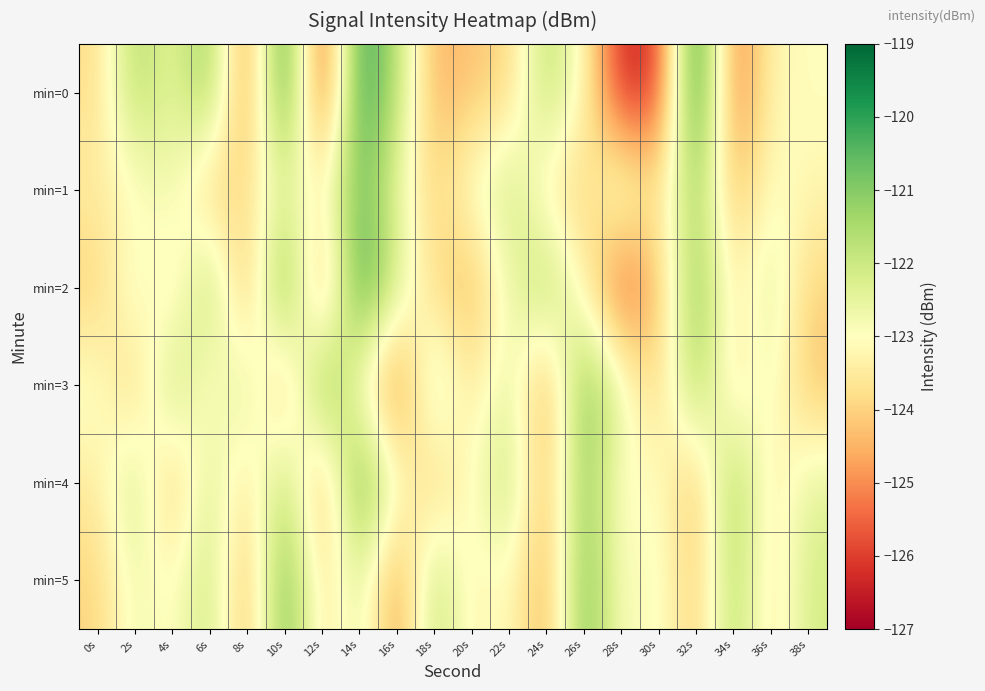

Reading right to left, transcribe all the data shown in this chart.

min=0: 38s=-123.0	36s=-123.2	34s=-125.5	32s=-119.2	30s=-126.2	28s=-126.4	26s=-123.1	24s=-121.6	22s=-124.0	20s=-124.2	18s=-124.6	16s=-121.7	14s=-119.8	12s=-126.4	10s=-119.5	8s=-125.4	6s=-121.0	4s=-122.6	2s=-121.5	0s=-123.8
min=1: 38s=-123.2	36s=-122.9	34s=-124.5	32s=-121.1	30s=-123.8	28s=-122.3	26s=-124.1	24s=-123.5	22s=-121.9	20s=-122.8	18s=-124.0	16s=-122.6	14s=-120.5	12s=-123.3	10s=-122.5	8s=-123.7	6s=-124.2	4s=-122.6	2s=-123.2	0s=-123.4
min=2: 38s=-124.0	36s=-122.2	34s=-123.6	32s=-120.8	30s=-124.4	28s=-125.9	26s=-123.3	24s=-121.4	22s=-122.7	20s=-124.6	18s=-123.9	16s=-122.1	14s=-119.8	12s=-125.3	10s=-120.1	8s=-124.8	6s=-121.3	4s=-123.7	2s=-122.5	0s=-124.1
min=3: 38s=-124.3	36s=-122.6	34s=-123.8	32s=-121.2	30s=-124.1	28s=-122.5	26s=-120.7	24s=-124.9	22s=-122.3	20s=-123.7	18s=-121.8	16s=-125.6	14s=-123.1	12s=-120.5	10s=-124.7	8s=-122.0	6s=-123.4	4s=-121.6	2s=-124.2	0s=-122.8
min=4: 38s=-122.4	36s=-123.6	34s=-121.1	32s=-124.5	30s=-122.8	28s=-123.3	26s=-120.9	24s=-124.6	22s=-121.7	20s=-123.0	18s=-124.2	16s=-122.7	14s=-120.3	12s=-124.9	10s=-121.5	8s=-123.8	6s=-122.1	4s=-124.4	2s=-121.9	0s=-123.5
min=5: 38s=-122.1	36s=-123.7	34s=-121.4	32s=-124.3	30s=-122.7	28s=-123.1	26s=-120.6	24s=-124.8	22s=-122.9	20s=-123.4	18s=-121.6	16s=-125.1	14s=-122.2	12s=-123.9	10s=-120.4	8s=-124.7	6s=-121.8	4s=-123.2	2s=-122.6	0s=-124.0